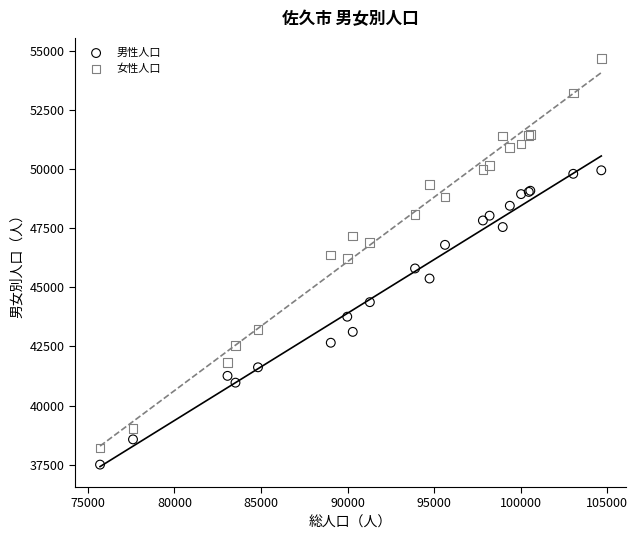

What is the X range (max minus min) for the scatter plot?

28944